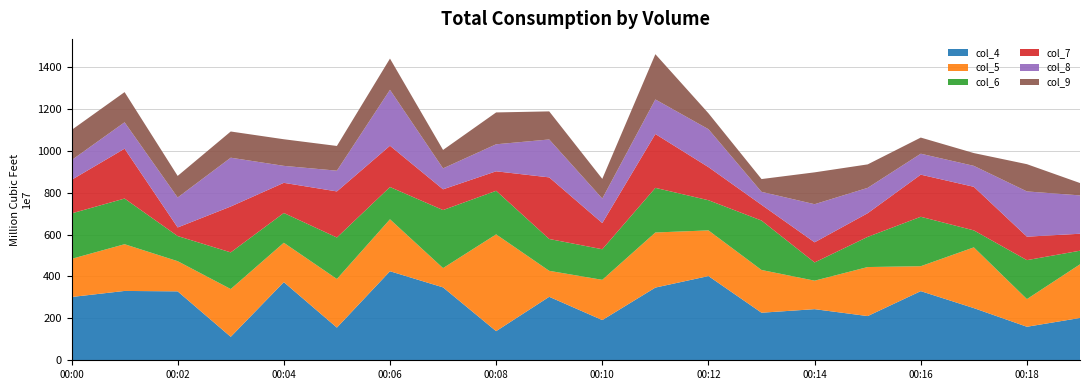

Reading right to left, transcribe all the data shown in this chart.

col_4: 00:19=202	00:18=160	00:17=249	00:16=330	00:15=211	00:14=244	00:13=227	00:12=402	00:11=347	00:10=192	00:09=303	00:08=139	00:07=348	00:06=425	00:05=156	00:04=373	00:03=112	00:02=329	00:01=331	00:00=302
col_5: 00:19=256	00:18=132	00:17=290	00:16=119	00:15=234	00:14=136	00:13=204	00:12=218	00:11=263	00:10=192	00:09=124	00:08=462	00:07=92	00:06=248	00:05=232	00:04=188	00:03=228	00:02=144	00:01=223	00:00=182
col_6: 00:19=65	00:18=186	00:17=81	00:16=236	00:15=144	00:14=87	00:13=236	00:12=144	00:11=213	00:10=146	00:09=152	00:08=208	00:07=277	00:06=154	00:05=198	00:04=142	00:03=175	00:02=120	00:01=218	00:00=217
col_7: 00:19=81	00:18=112	00:17=208	00:16=201	00:15=113	00:14=96	00:13=75	00:12=158	00:11=257	00:10=125	00:09=294	00:08=93	00:07=99	00:06=197	00:05=220	00:04=144	00:03=219	00:02=41	00:01=238	00:00=160
col_8: 00:19=183	00:18=216	00:17=100	00:16=100	00:15=121	00:14=182	00:13=62	00:12=181	00:11=165	00:10=117	00:09=181	00:08=129	00:07=100	00:06=267	00:05=99	00:04=81	00:03=233	00:02=143	00:01=126	00:00=94
col_9: 00:19=59	00:18=130	00:17=61	00:16=77	00:15=112	00:14=152	00:13=61	00:12=76	00:11=216	00:10=94	00:09=134	00:08=152	00:07=88	00:06=149	00:05=118	00:04=127	00:03=125	00:02=103	00:01=144	00:00=144